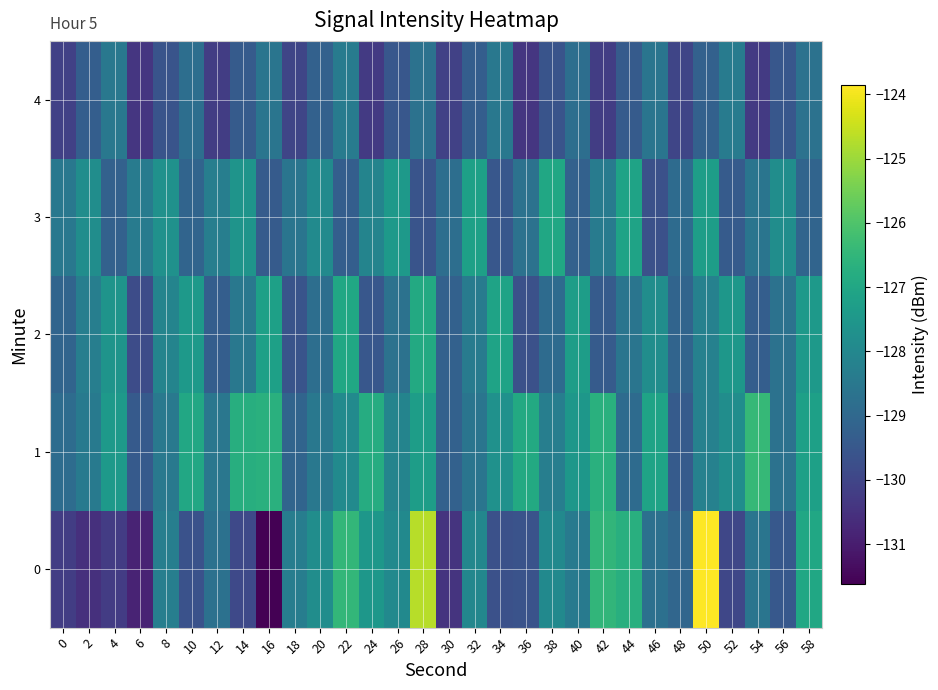

How many data points does each series have?

30